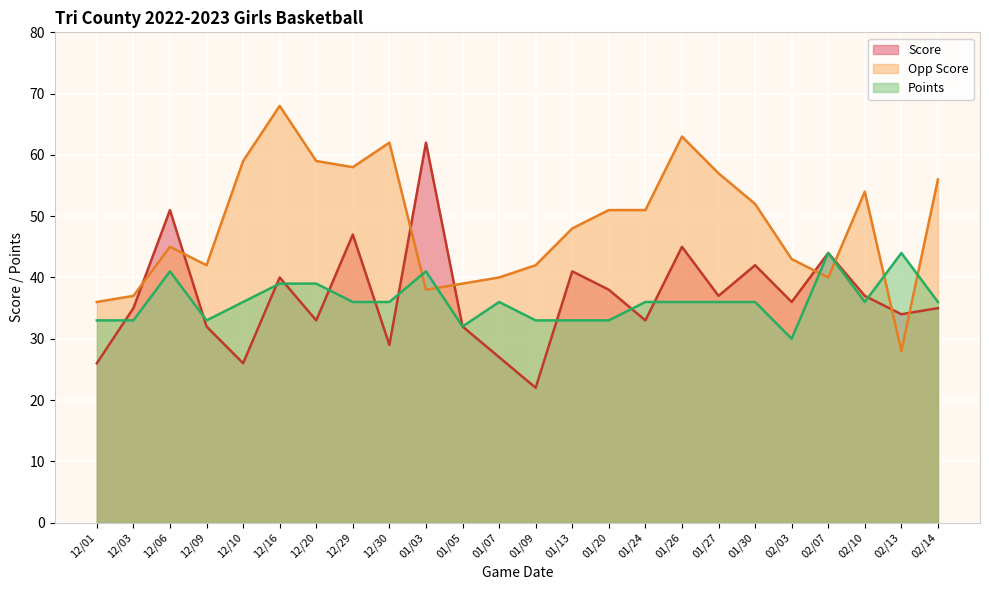

At which category does the chart reach its peak across all series?

12/16